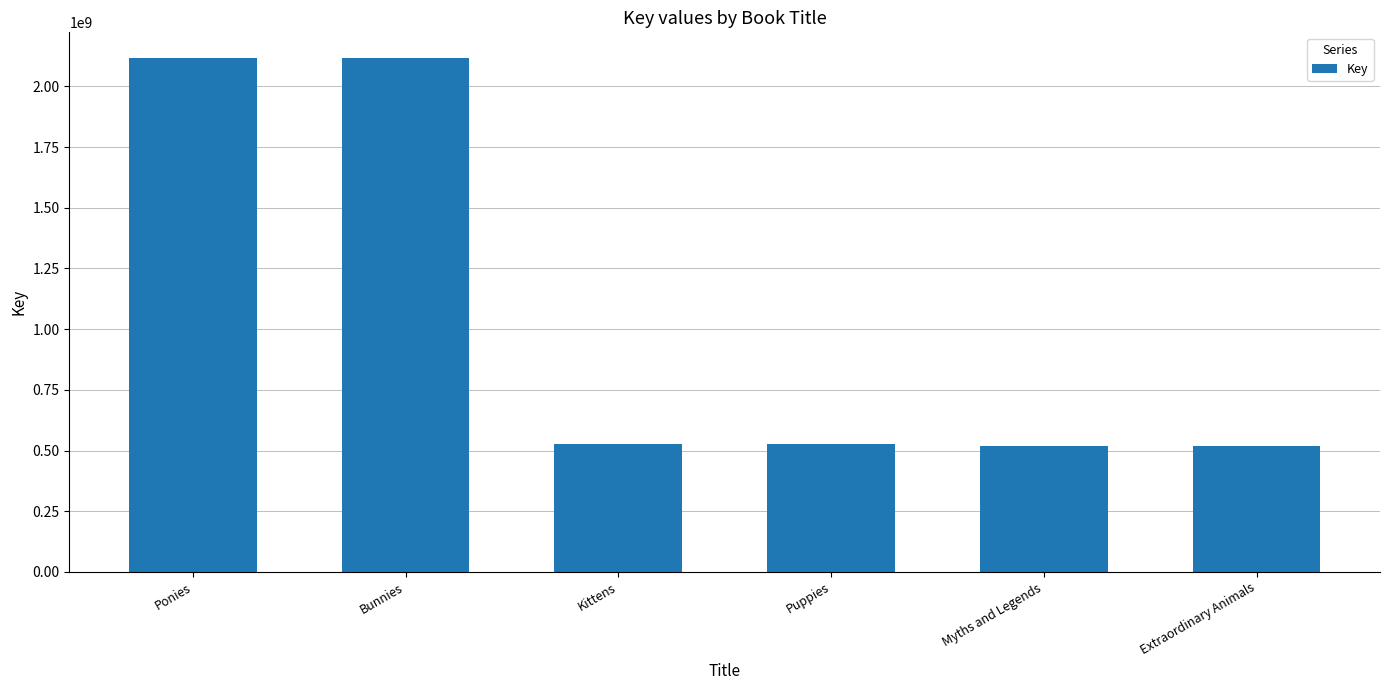

What position from the right is Myths and Legends?

2